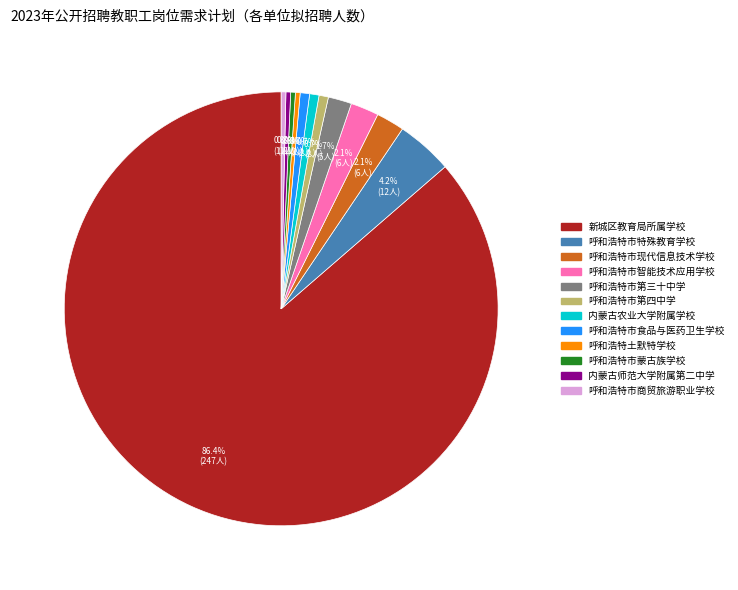

What percentage is the 呼和浩特市现代信息技术学校 slice, to the nearest percent?

2%